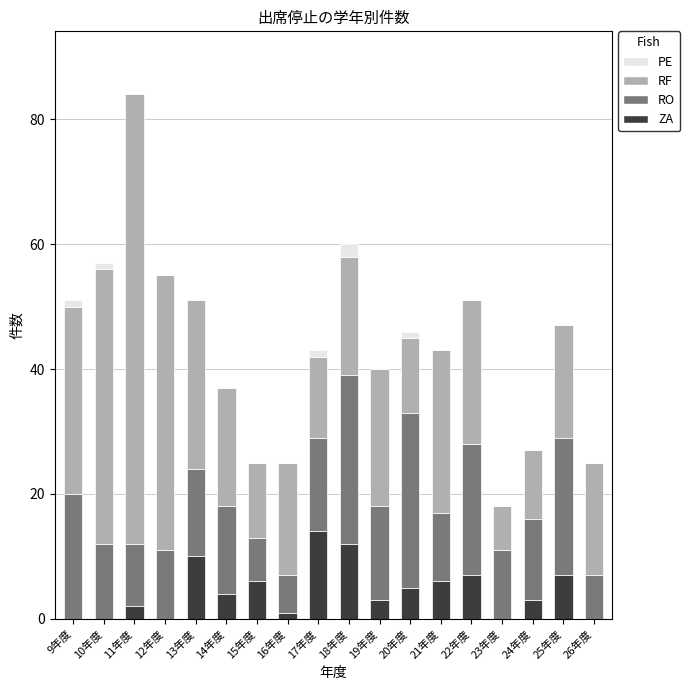

At which category is the sum across all series the highest?

11年度